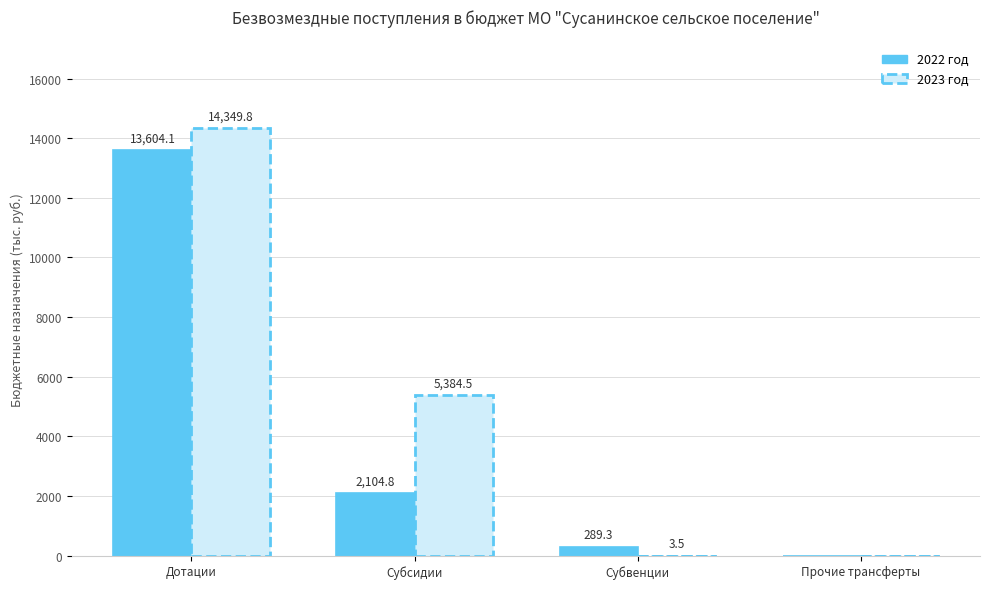

Is it true that 2023 год equals 5384.5 at Субсидии?

True